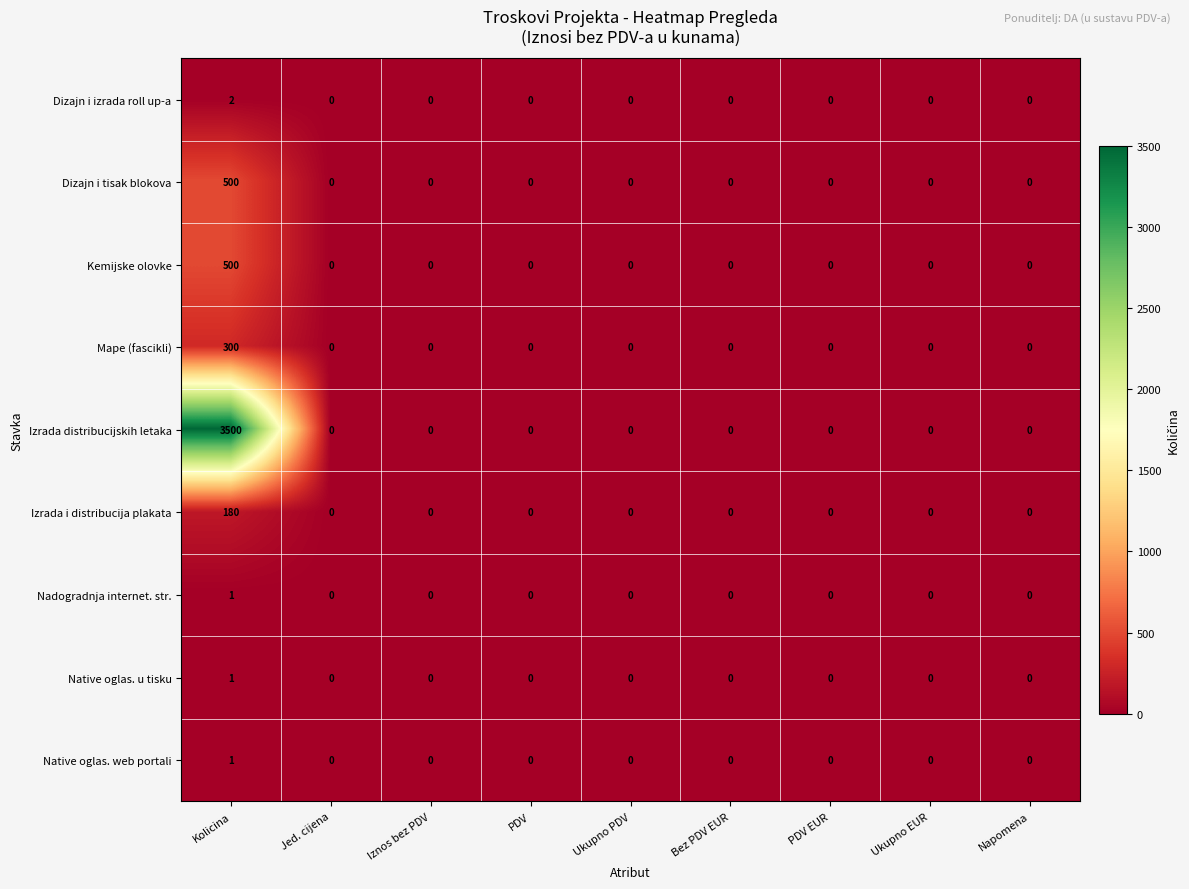

Which series has the largest range (max minus min)?

Izrada distribucijskih letaka